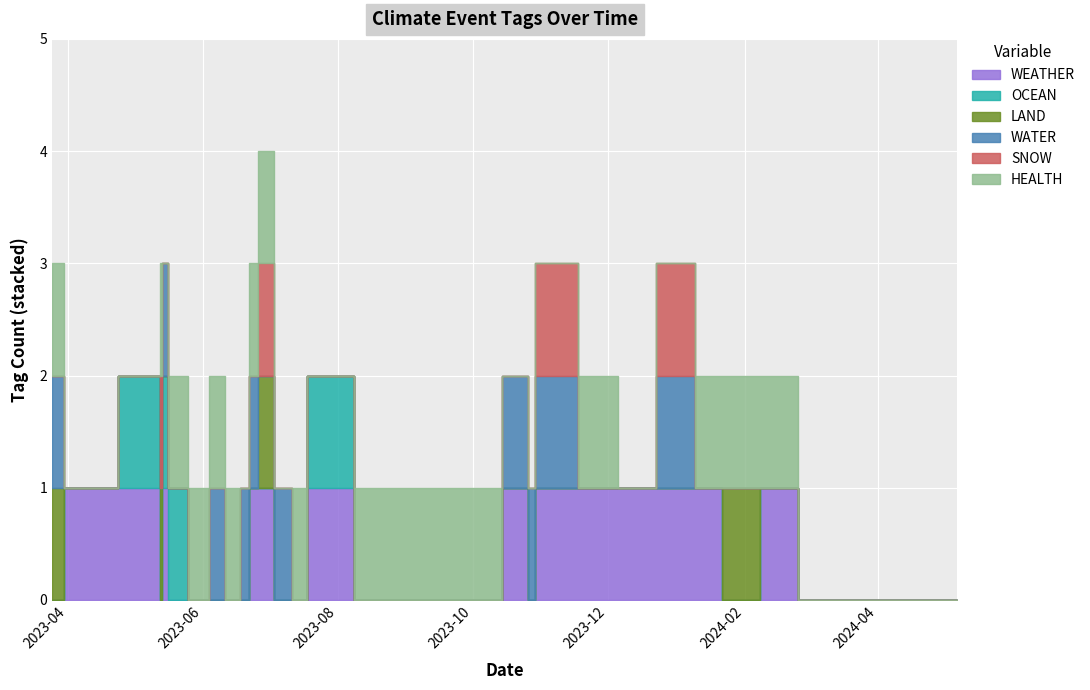

Reading left to right, list all the values displayed in this chart.

WEATHER: 0	0	1	0	1	1	1	1	1	1	0	0	0	1	0	0	1	1	0	0	0	0	0	1	0	1	1	0
OCEAN: 0	0	0	0	0	0	0	0	0	0	0	0	0	1	0	0	0	0	0	0	0	0	1	1	0	1	0	0
LAND: 0	0	0	1	0	0	0	0	0	0	0	0	0	0	0	0	1	0	0	0	0	0	0	0	1	0	0	1
WATER: 0	0	0	0	0	1	0	0	1	1	1	0	0	0	0	1	0	1	1	0	1	0	0	1	0	0	0	1
SNOW: 0	0	0	0	0	1	0	0	1	0	0	0	0	0	0	0	1	0	0	0	0	0	0	0	1	0	0	0
HEALTH: 0	0	1	1	1	0	0	1	0	0	0	1	1	0	1	0	1	1	0	1	1	1	1	0	1	0	0	1